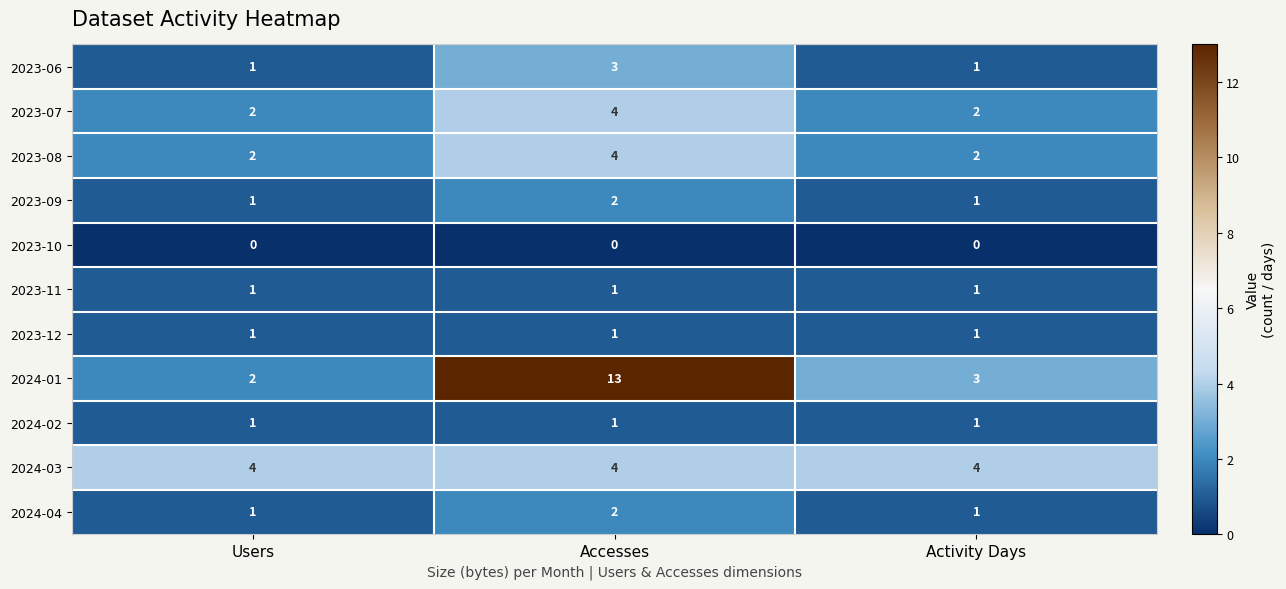

What is the sum of the 2023-09 values at Users and Accesses?

3